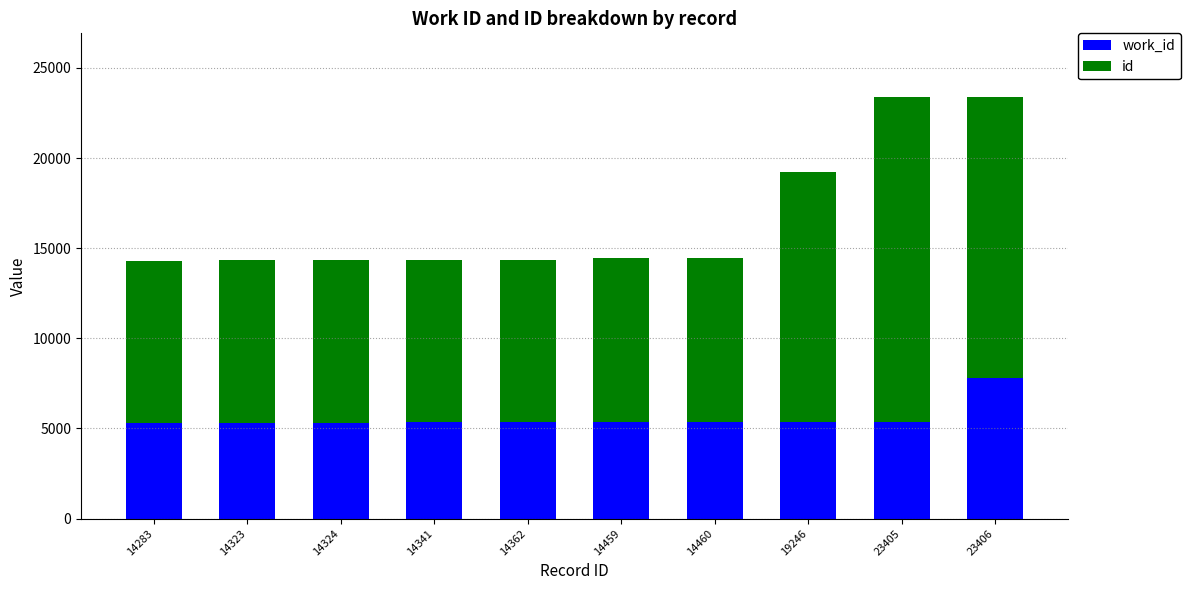

True or false: work_id has a value of 5379 at 14460.

True